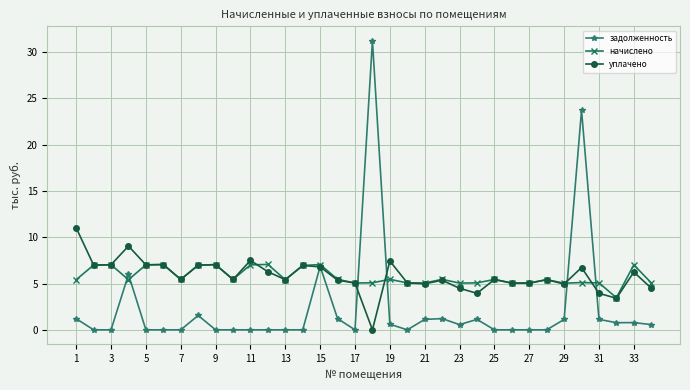

What is the highest value of the начислено series?

7.1